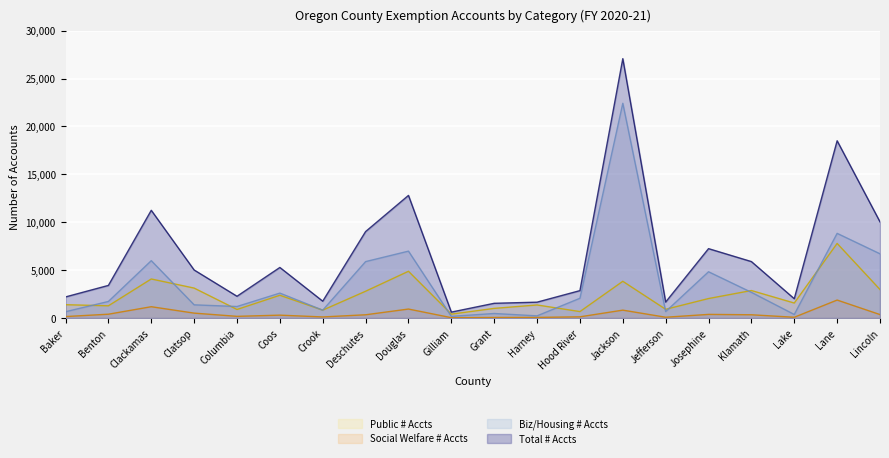

Where do Public # Accts and Biz/Housing # Accts first cross each other?

Baker and Benton